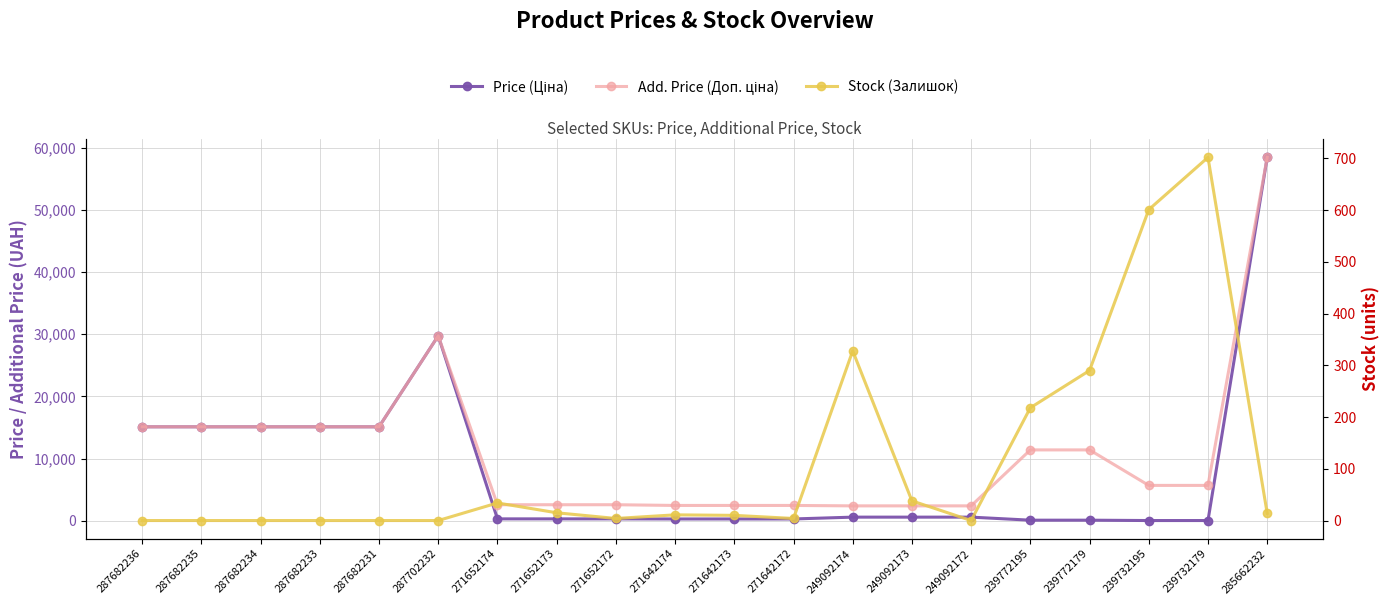

Reading right to left, transcribe all the data shown in this chart.

Price (Ціна): 285662232=58426.5	239732179=57.0	239732195=57.0	239772179=114.1	239772195=114.1	249092172=603.7	249092173=603.7	249092174=603.7	271642172=310.3	271642173=310.3	271642174=310.3	271652172=324.8	271652173=324.8	271652174=324.8	287702232=29747.2	287682231=15120.0	287682233=15120.0	287682234=15120.0	287682235=15120.0	287682236=15120.0
Add. Price (Доп. ціна): 285662232=58426.5	239732179=5705.0	239732195=5705.0	239772179=11410.0	239772195=11410.0	249092172=2414.8	249092173=2414.8	249092174=2414.8	271642172=2482.4	271642173=2482.4	271642174=2482.4	271652172=2598.3	271652173=2598.3	271652174=2598.3	287702232=29747.2	287682231=15120.0	287682233=15120.0	287682234=15120.0	287682235=15120.0	287682236=15120.0
Stock (Залишок): 285662232=14.0	239732179=702.0	239732195=601.0	239772179=290.0	239772195=218.0	249092172=0.0	249092173=38.0	249092174=328.0	271642172=4.0	271642173=10.0	271642174=11.0	271652172=4.0	271652173=15.0	271652174=34.0	287702232=0.0	287682231=0.0	287682233=0.0	287682234=0.0	287682235=0.0	287682236=0.0